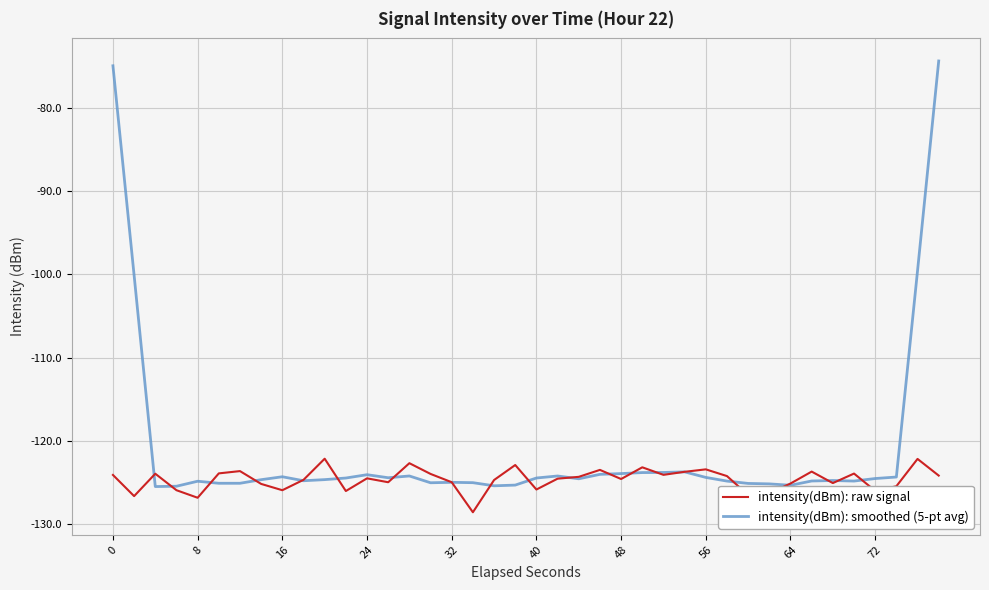

What is the maximum value for intensity(dBm): raw signal?

-122.1